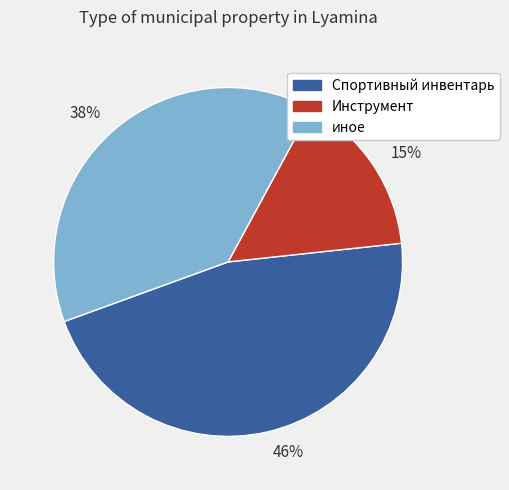

Rank the categories by value from lowest to highest.

15%, 38%, 46%